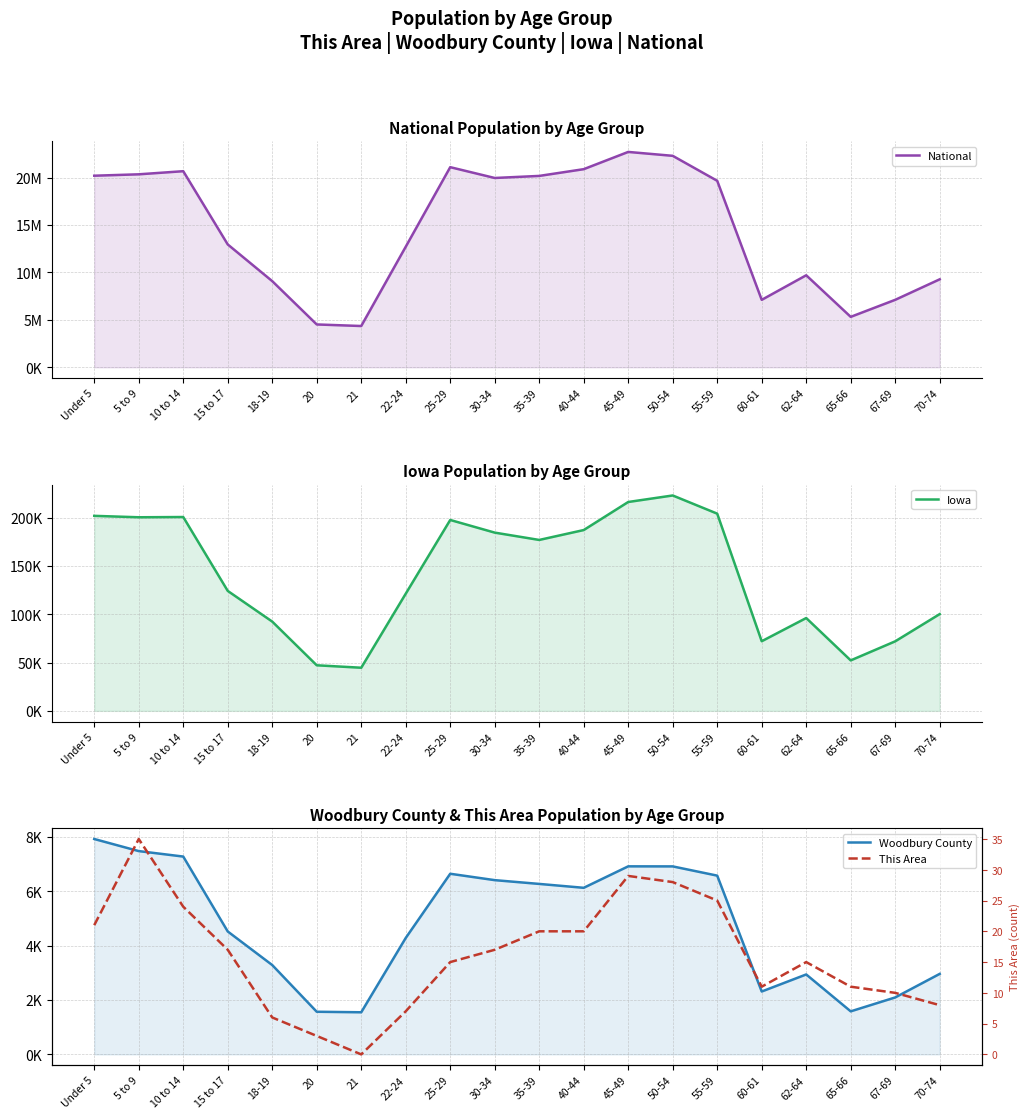

Which category has the highest value in the National series?

45-49